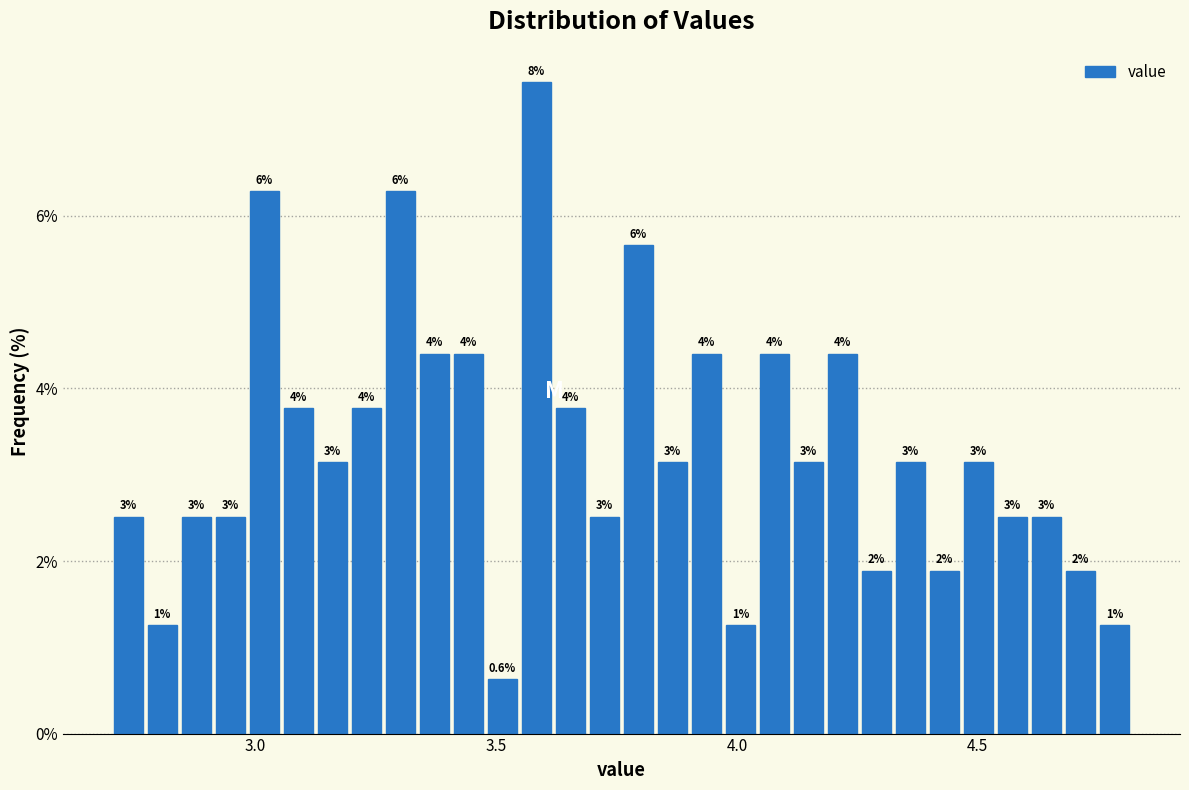

Read against the x-axis, roughly where is the centre of the tallest bar?

3.60